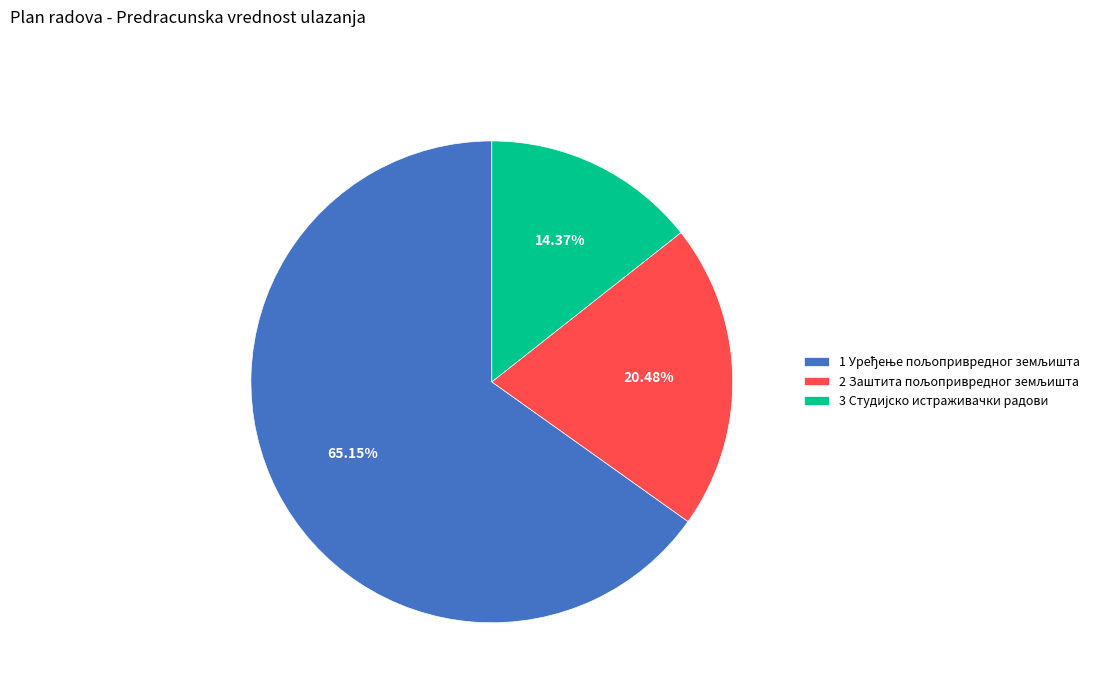

How many slices are in this pie chart?

3